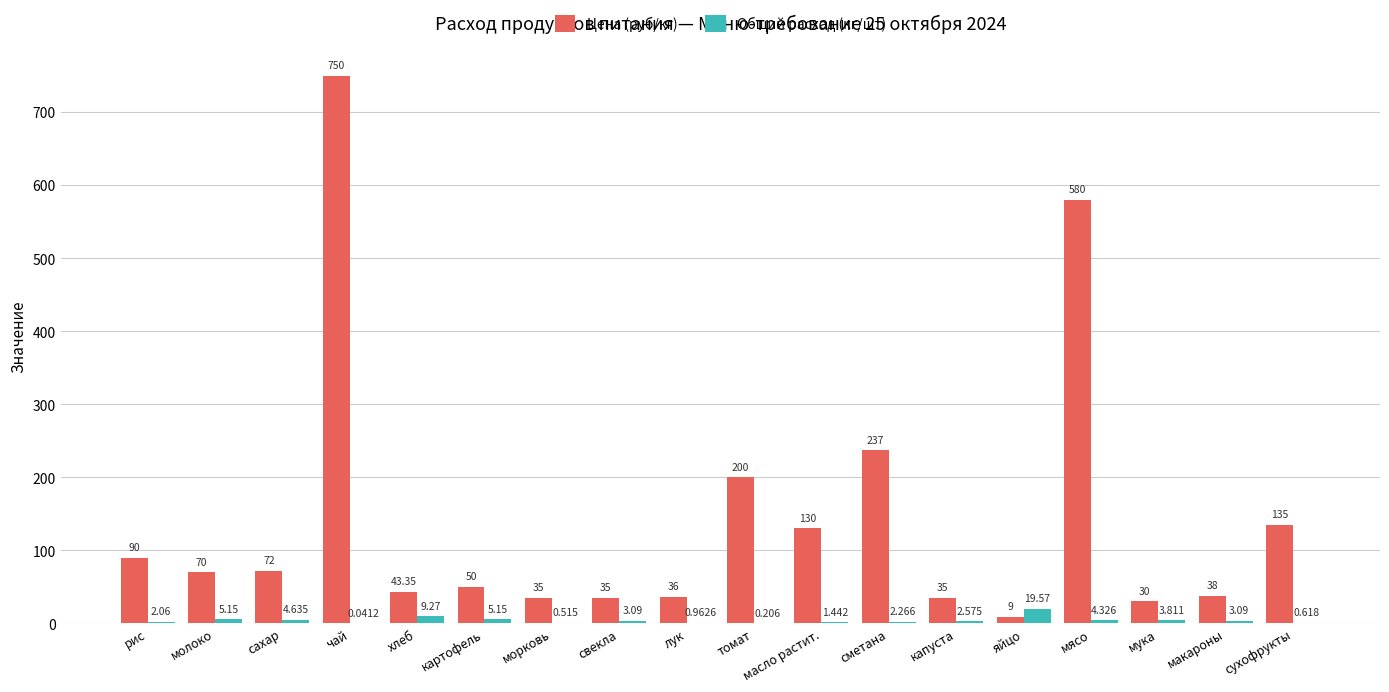

What is the average value of the Общий расход (кг/шт) series?

3.8